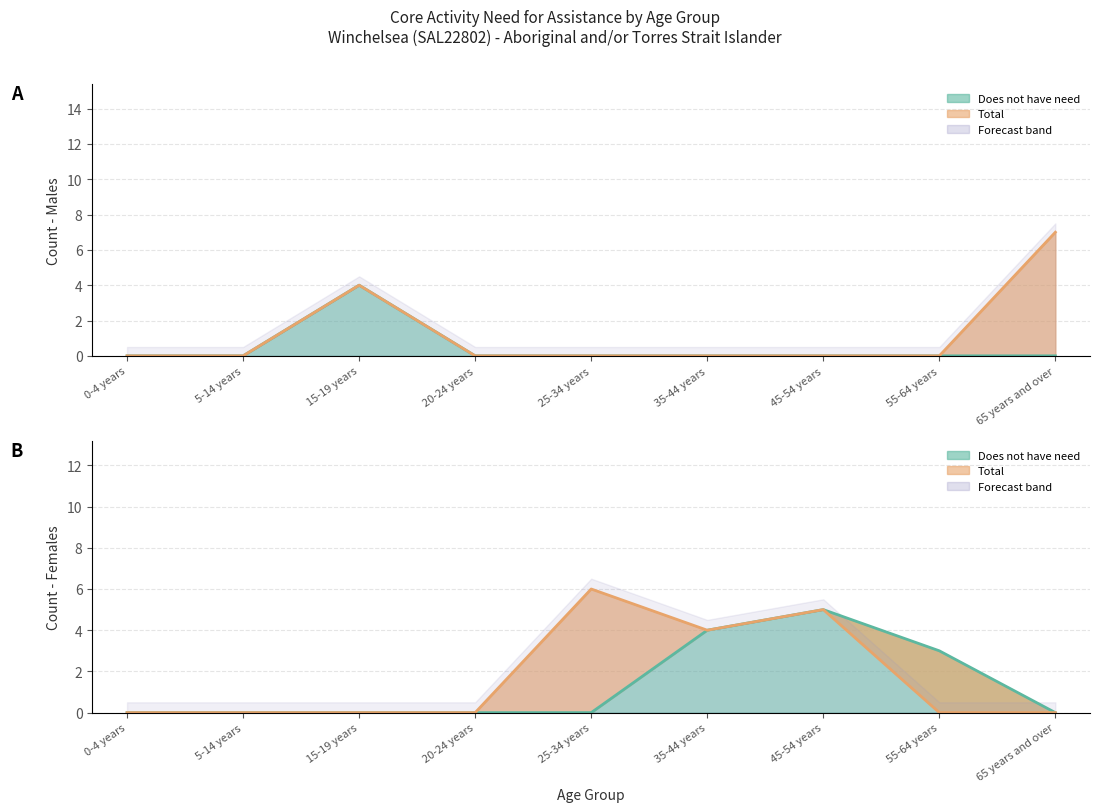

Which category has the lowest value in the Females - Does not have need series?

0-4 years